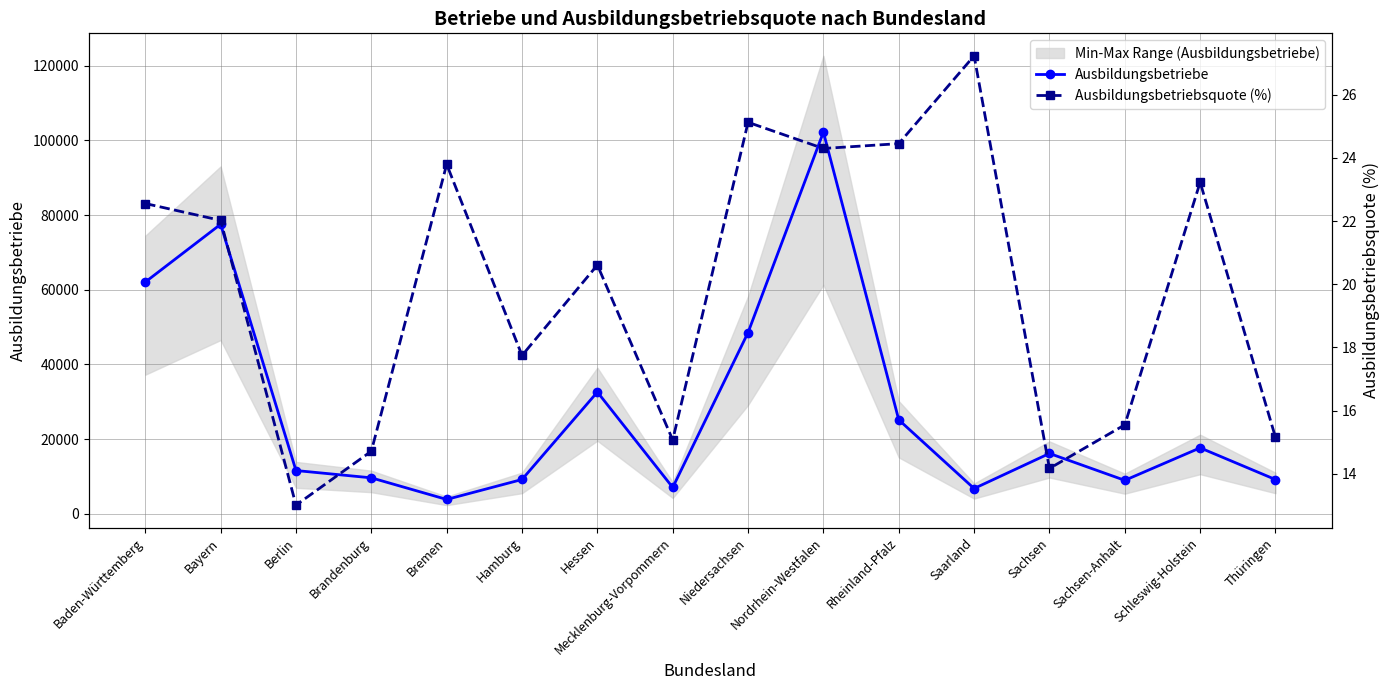

True or false: Ausbildungsbetriebe and Ausbildungsbetriebsquote (%) cross at least once.

False